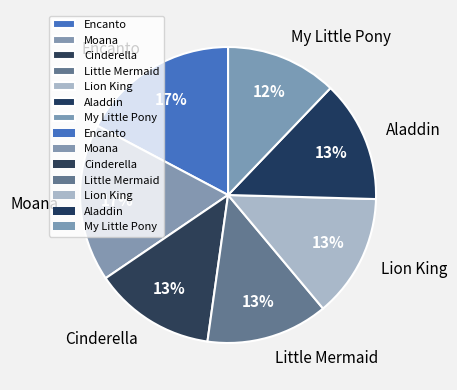

True or false: Cinderella accounts for 13% of the total.

True